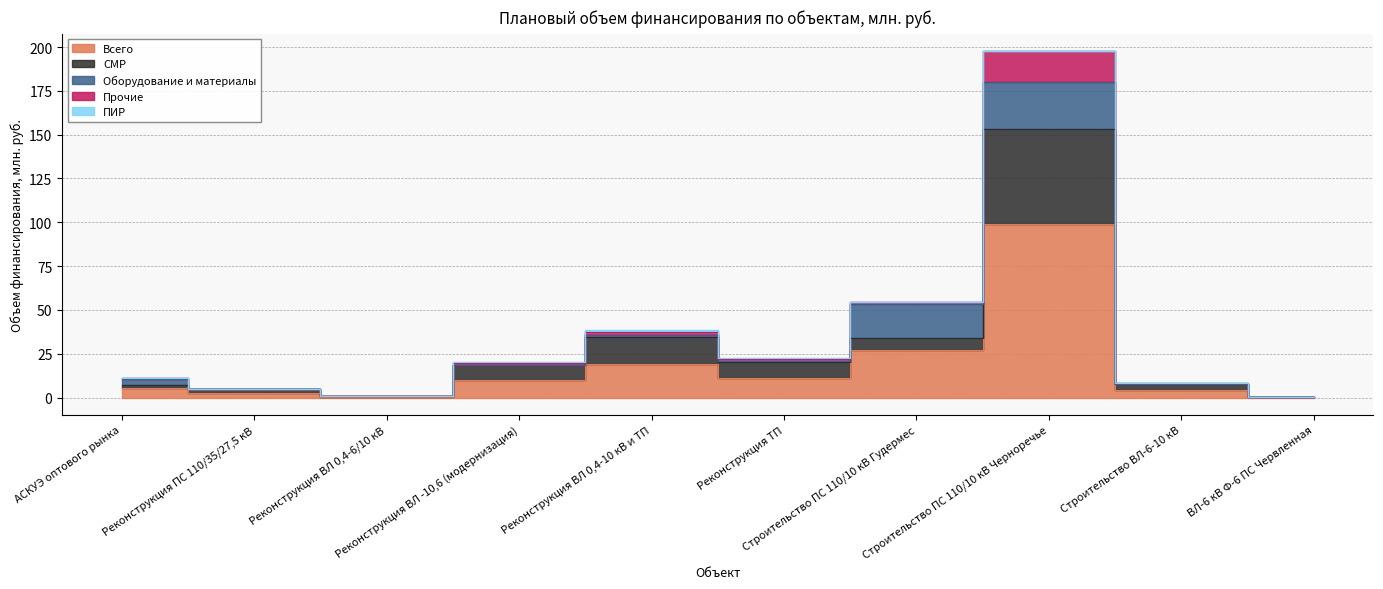

In СМР, how many points are lower than both neighbors (excluding endpoints)?

2